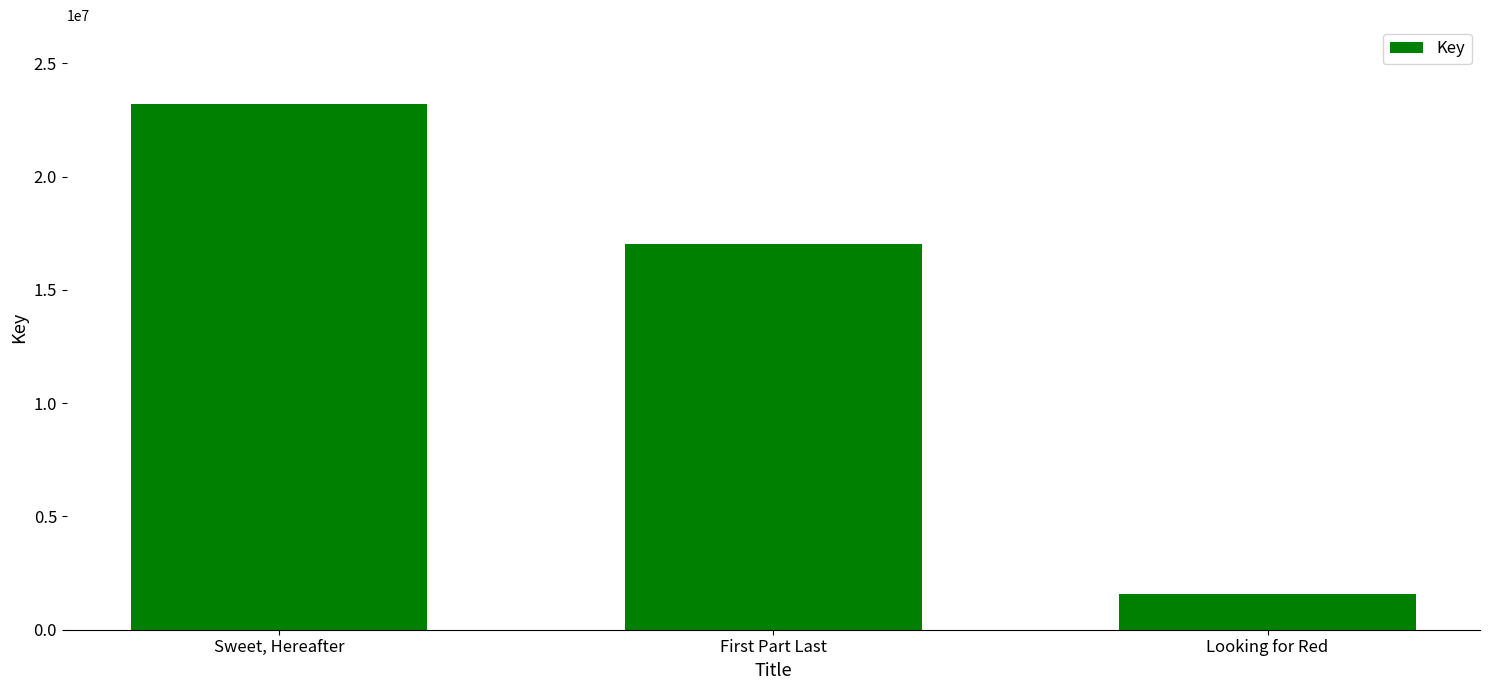

Rank the categories by value from lowest to highest.

Looking for Red, First Part Last, Sweet, Hereafter